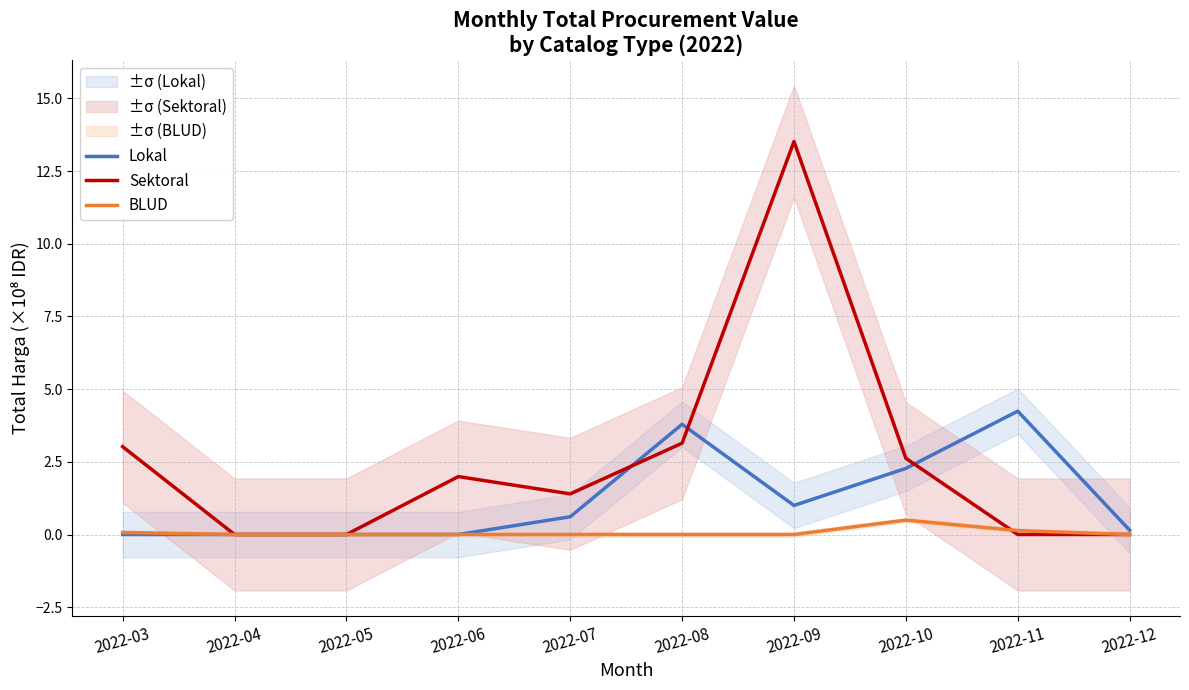

Rank the categories by BLUD value from highest to lowest.

2022-10, 2022-11, 2022-03, 2022-04, 2022-05, 2022-06, 2022-07, 2022-08, 2022-09, 2022-12